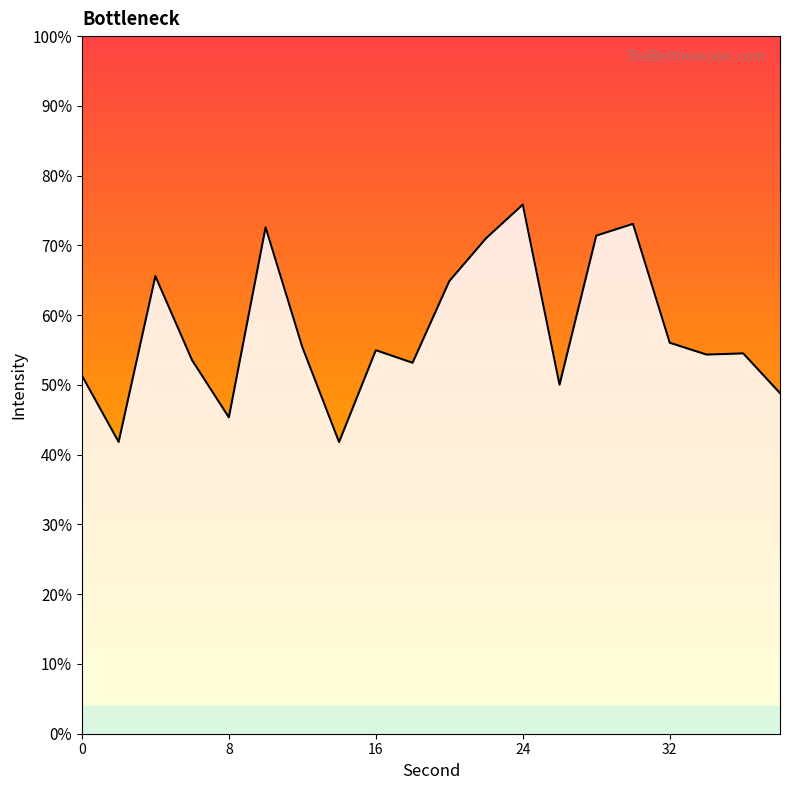

What is the maximum value shown in the chart?

75.9